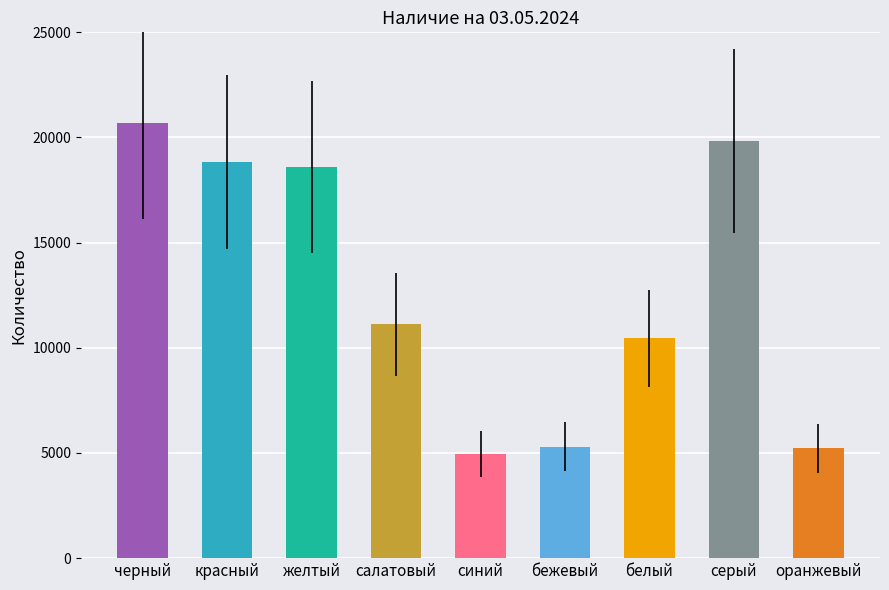

The chart shows a value of 18022 at салатовый. True or false?

False